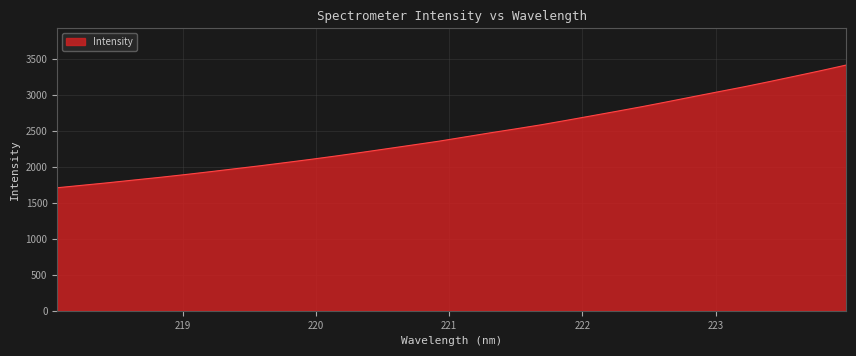

What is the average value?

2451.1